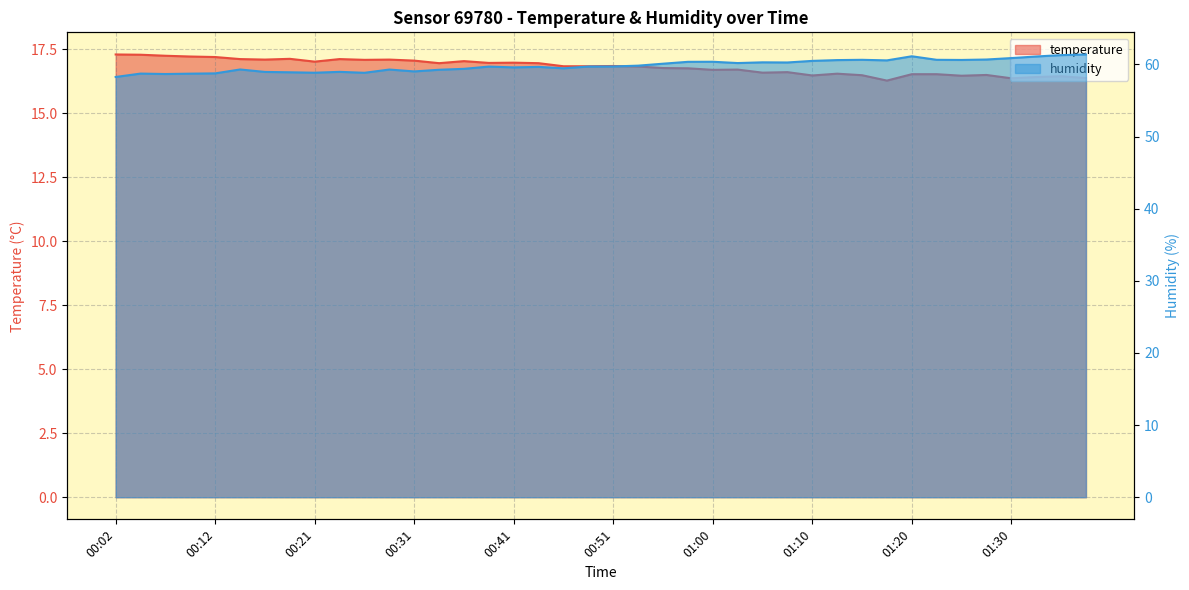

List the series in order of their peak value, highest first.

humidity, temperature